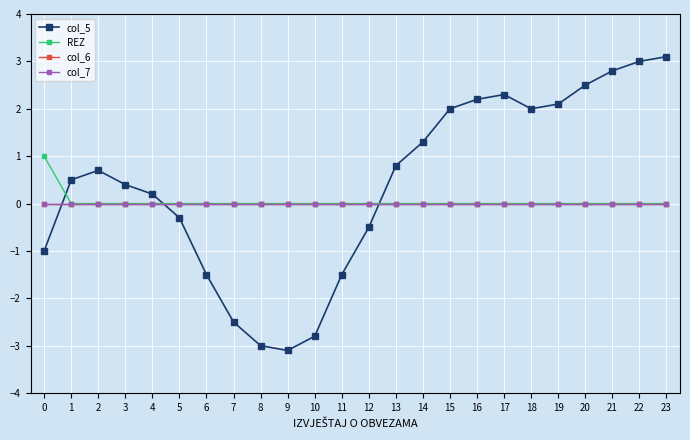

Between which two adjacent categories do col_5 and col_6 first intersect?

0 and 1